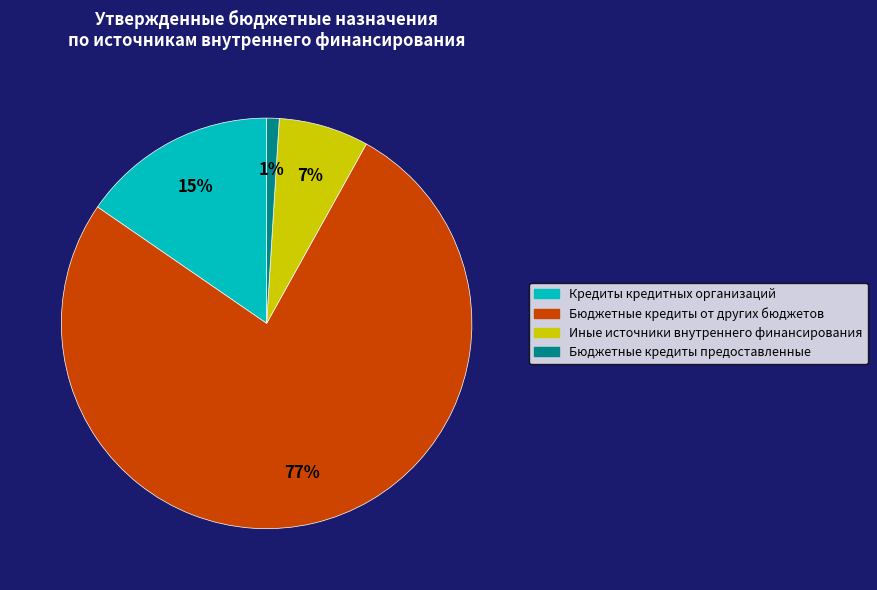

To the nearest percent, what is the difference between the Кредиты кредитных организаций and Иные источники внутреннего финансирования slice percentages?

8%